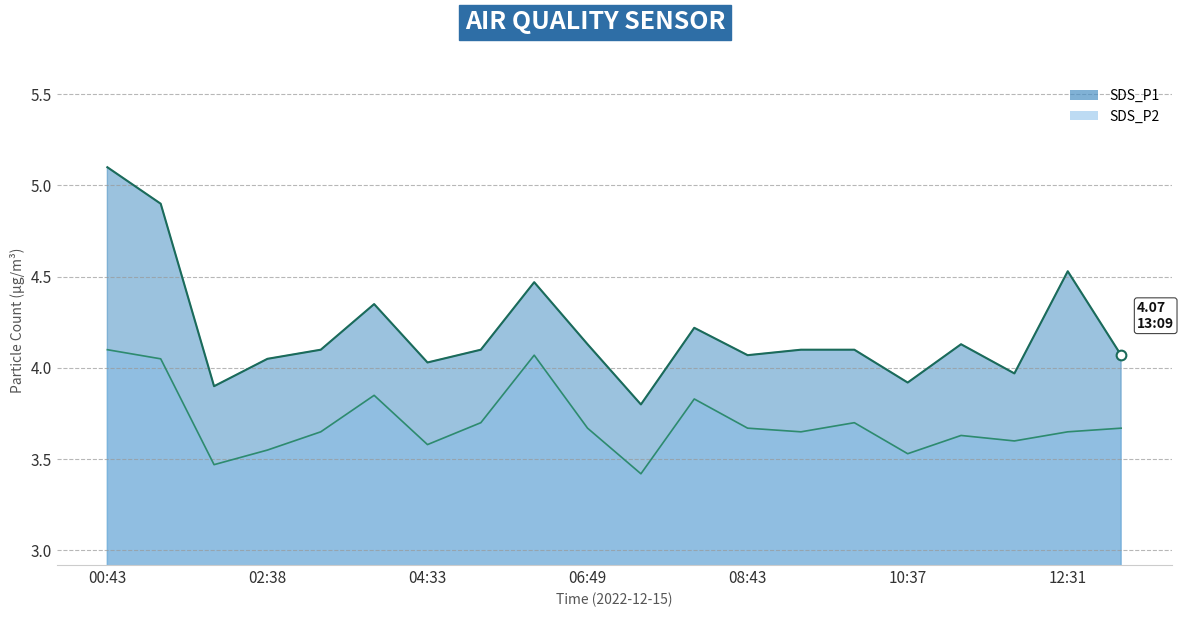

Which label corresponds to the largest value in the chart?

00:43